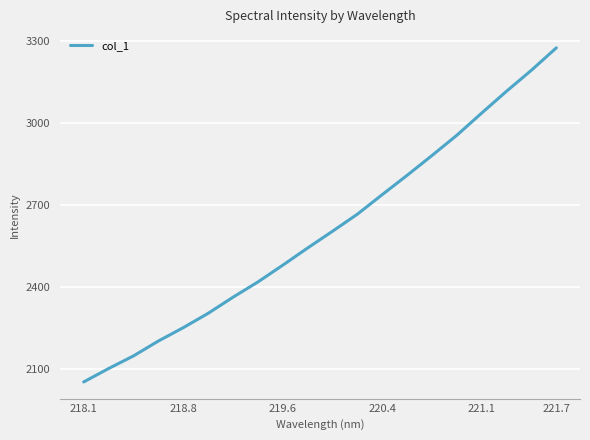

What is the minimum value shown in the chart?

2051.2